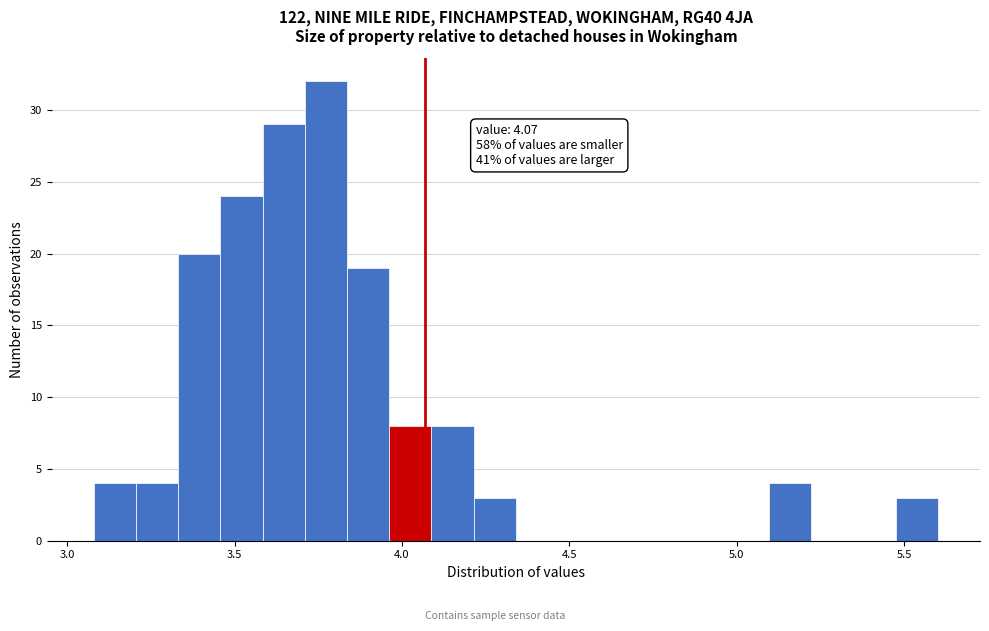

Around what value on the x-axis is the tallest bar? Give the approximate position of its centre, as read against the axis.

3.75